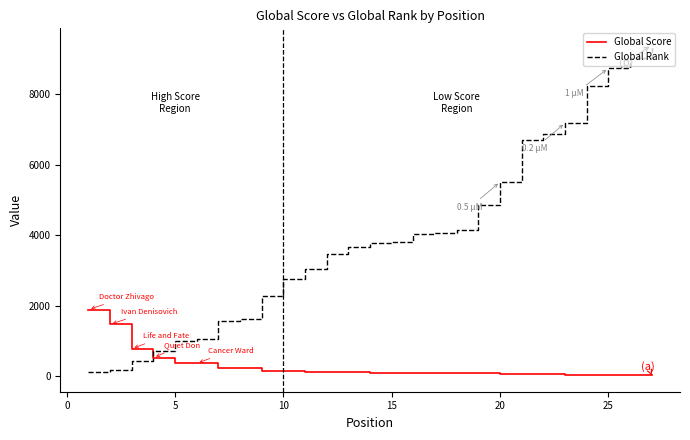

Which series has the largest range (max minus min)?

Global Rank